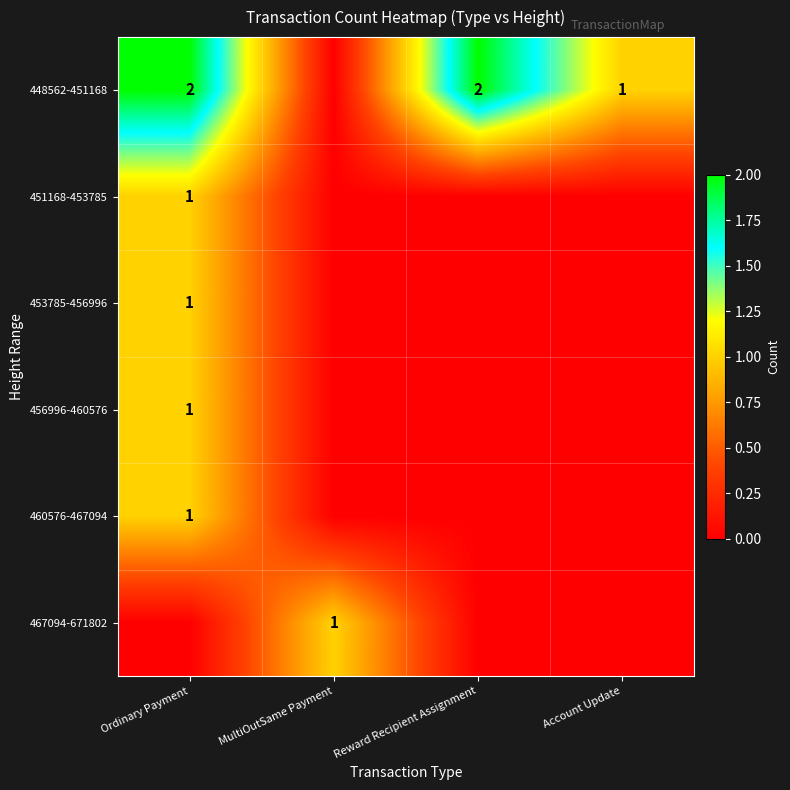

The value of 460576-467094 at Ordinary Payment is 1. True or false?

True